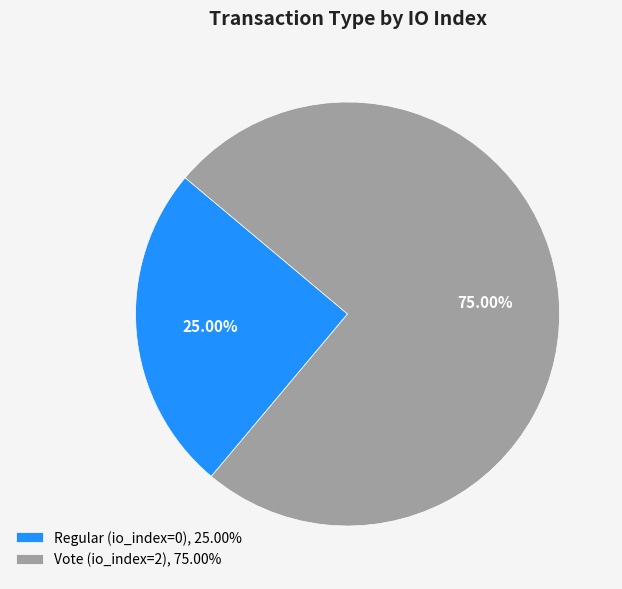

Does Vote (io_index=2) account for over 50% of the chart?

Yes